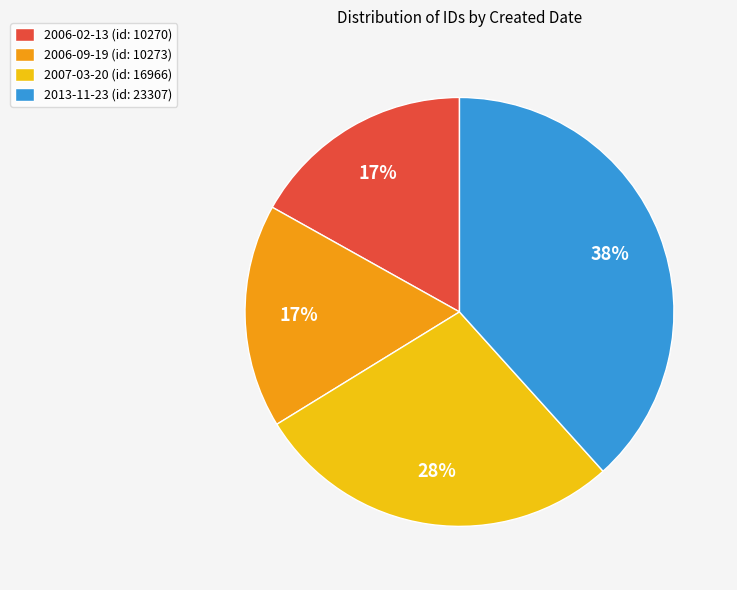

Is 2006-09-19 the majority of the pie?

No